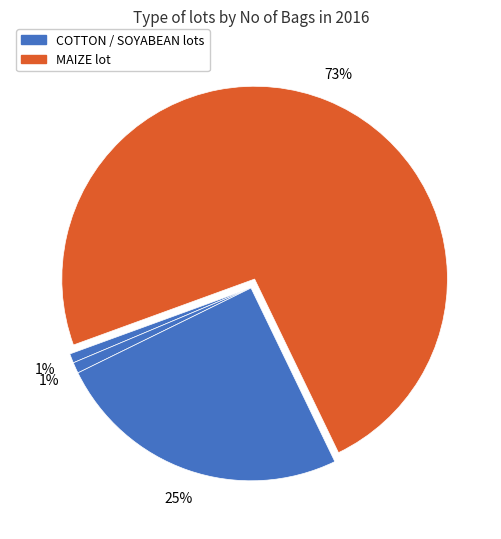

How many segments does this pie chart have?

4